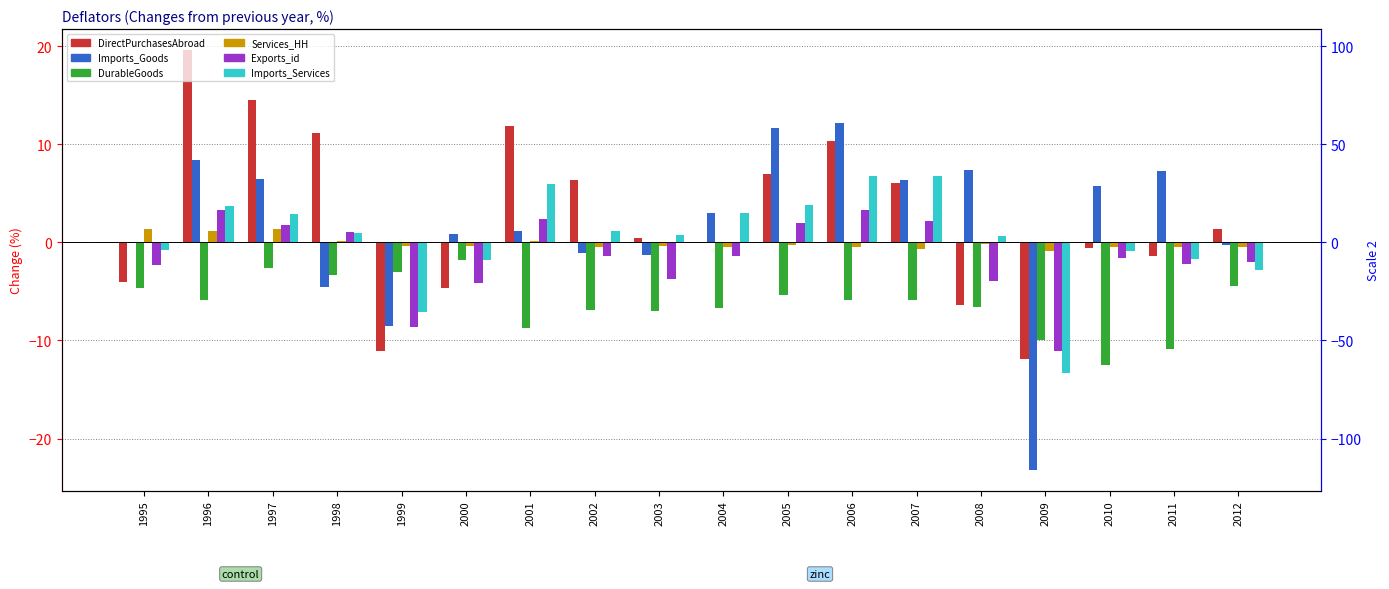

Reading right to left, transcribe all the data shown in this chart.

DirectPurchasesAbroad: 1.4	-1.4	-0.6	-11.9	-6.4	6.1	10.3	7.0	0.0	0.4	6.4	11.9	-4.7	-11.1	11.1	14.5	19.6	-4.0
Imports_Goods: -0.3	7.3	5.7	-23.2	7.4	6.4	12.2	11.7	3.0	-1.3	-1.1	1.2	0.9	-8.5	-4.6	6.5	8.4	-0.1
DurableGoods: -4.5	-10.9	-12.5	-10.0	-6.6	-5.9	-5.9	-5.4	-6.7	-7.0	-6.9	-8.7	-1.8	-3.0	-3.3	-2.6	-5.9	-4.7
Services_HH: -0.5	-0.5	-0.5	-0.9	-0.2	-0.7	-0.5	-0.3	-0.5	-0.4	-0.5	0.1	-0.4	-0.4	0.1	1.4	1.2	1.4
Exports_id: -2.0	-2.2	-1.6	-11.1	-3.9	2.2	3.3	2.0	-1.4	-3.7	-1.4	2.4	-4.1	-8.6	1.1	1.8	3.3	-2.3
Imports_Services: -2.8	-1.7	-0.9	-13.3	0.6	6.8	6.8	3.8	3.0	0.7	1.2	5.9	-1.8	-7.1	1.0	2.9	3.7	-0.8